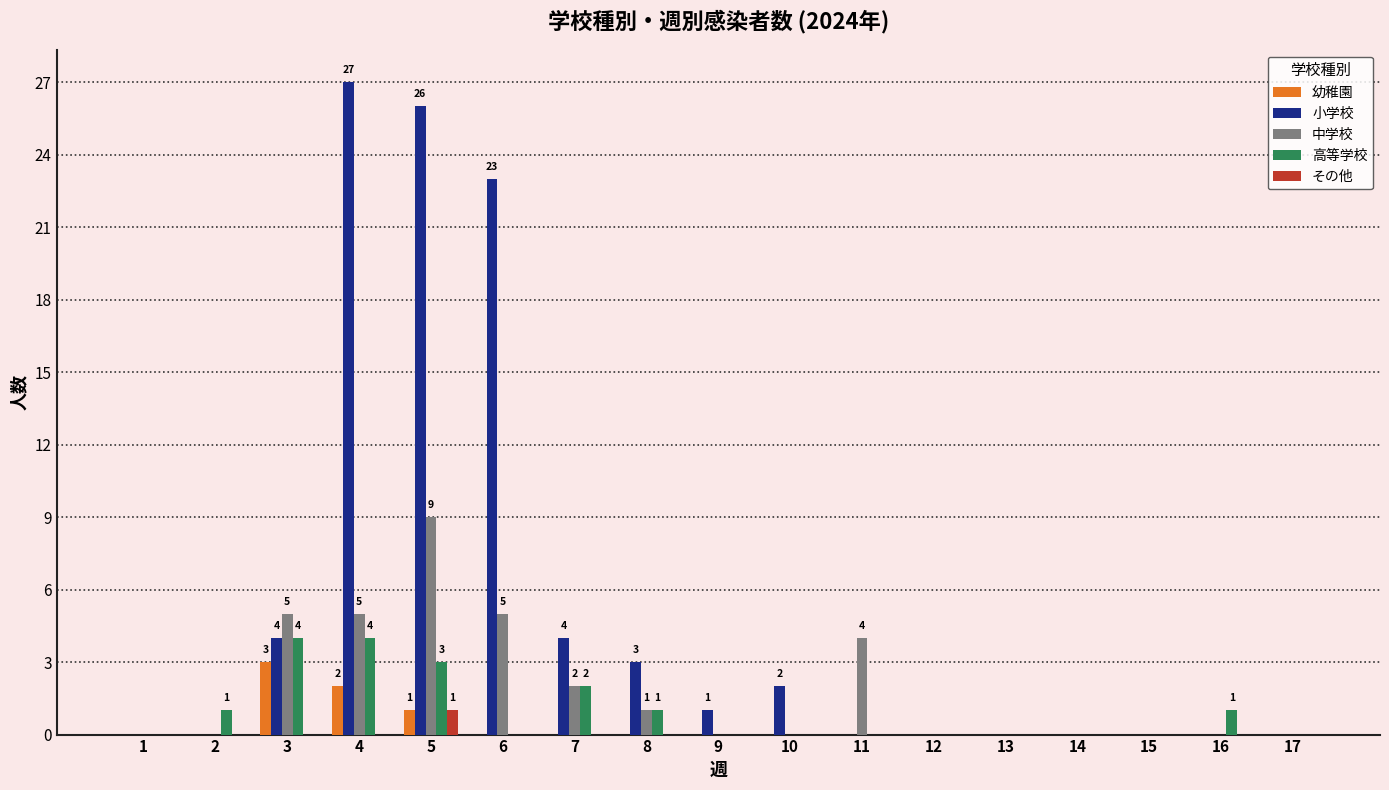

Reading left to right, transcribe all the data shown in this chart.

幼稚園: 1=0	2=0	3=3	4=2	5=1	6=0	7=0	8=0	9=0	10=0	11=0	12=0	13=0	14=0	15=0	16=0	17=0
小学校: 1=0	2=0	3=4	4=27	5=26	6=23	7=4	8=3	9=1	10=2	11=0	12=0	13=0	14=0	15=0	16=0	17=0
中学校: 1=0	2=0	3=5	4=5	5=9	6=5	7=2	8=1	9=0	10=0	11=4	12=0	13=0	14=0	15=0	16=0	17=0
高等学校: 1=0	2=1	3=4	4=4	5=3	6=0	7=2	8=1	9=0	10=0	11=0	12=0	13=0	14=0	15=0	16=1	17=0
その他: 1=0	2=0	3=0	4=0	5=1	6=0	7=0	8=0	9=0	10=0	11=0	12=0	13=0	14=0	15=0	16=0	17=0